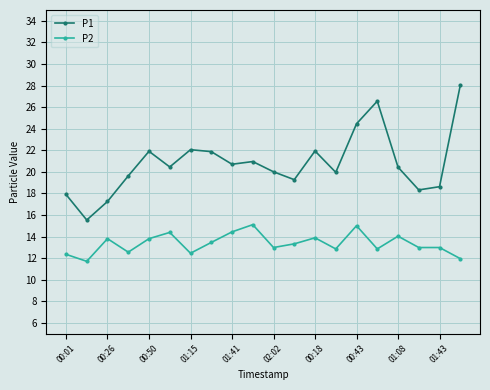

What is the smallest value displayed?

11.7